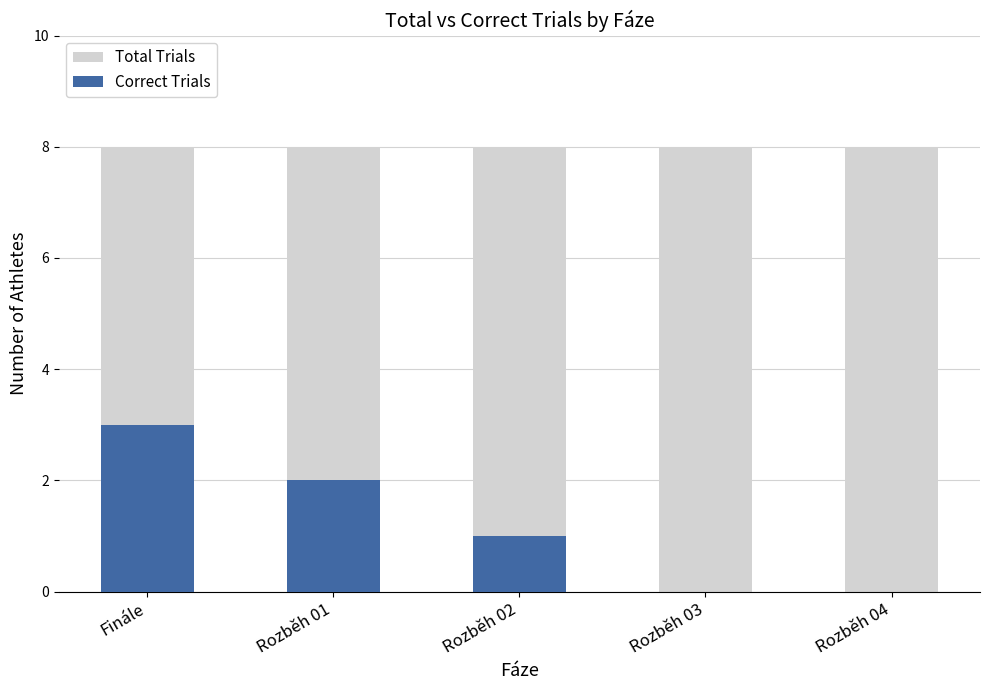

List the series in order of their overall mean, highest first.

Total Trials, Correct Trials